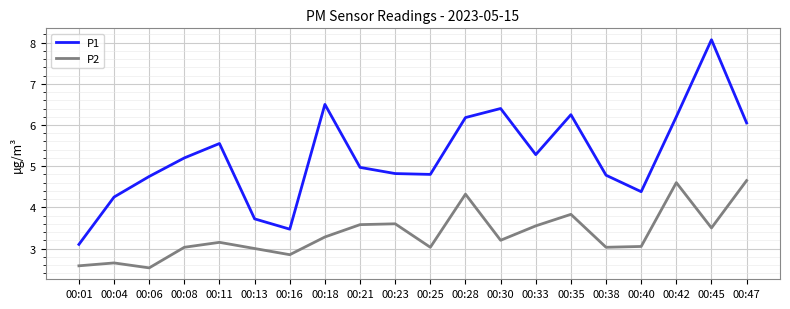

True or false: P2 and P1 intersect in this chart.

False